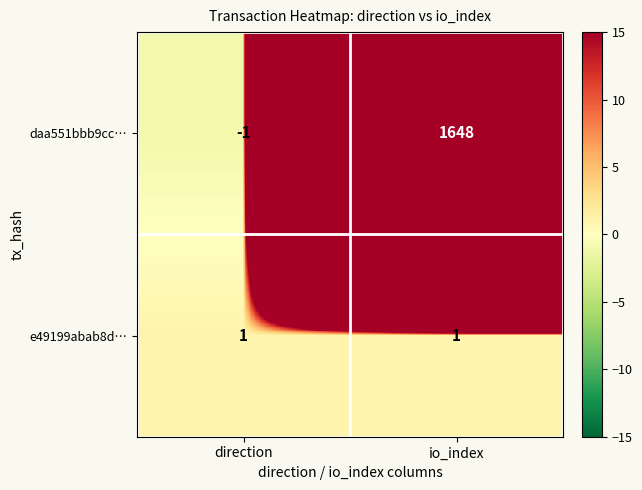

Count the number of categories in the chart.

2